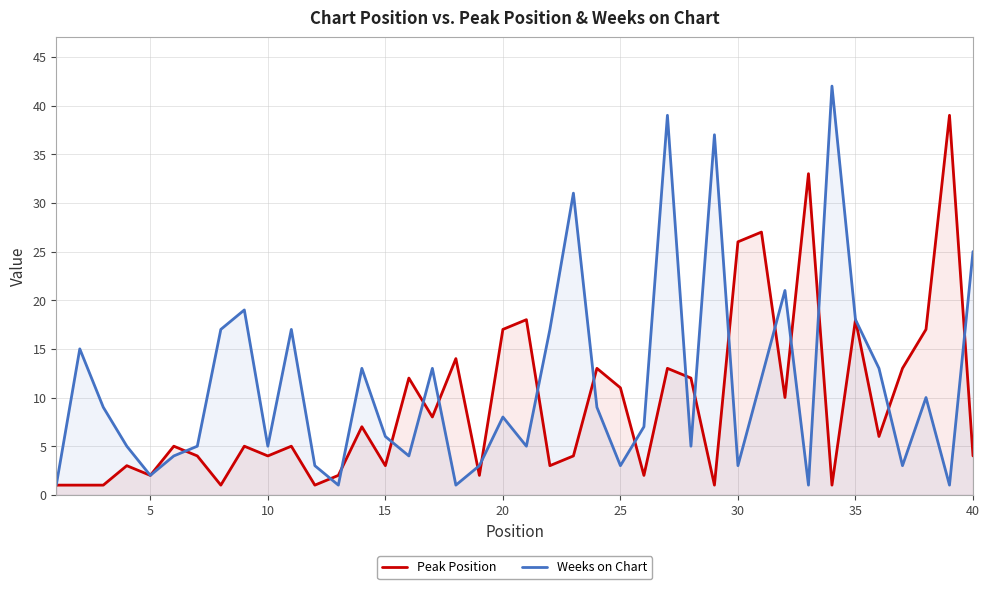

True or false: Peak Position and Weeks on Chart intersect in this chart.

True